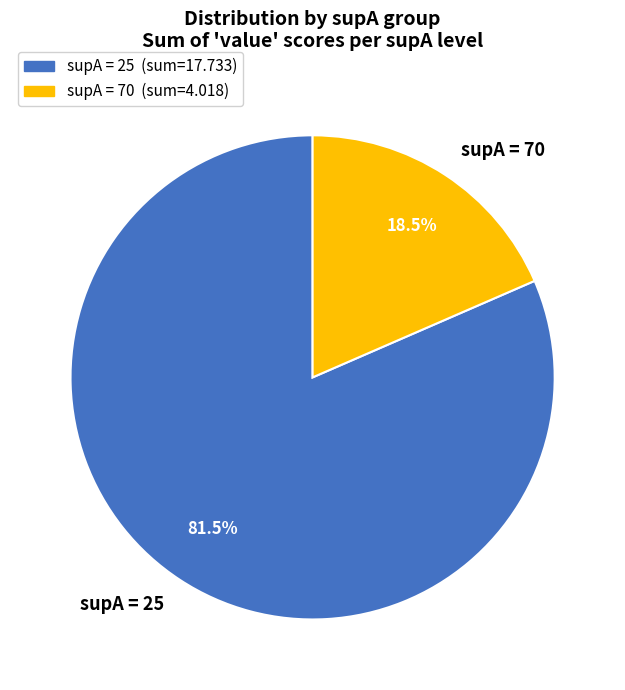

Does any single category account for the majority?

Yes